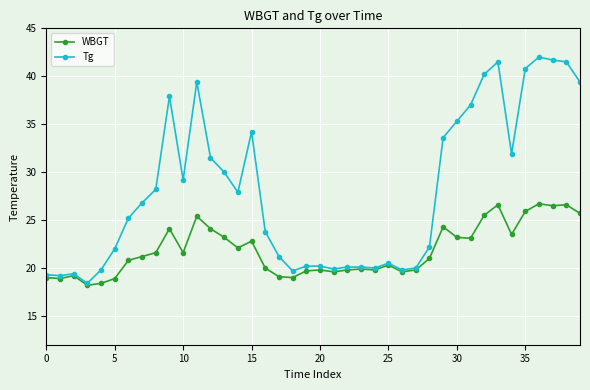

At how many categories does at least one series exceed 39?

8